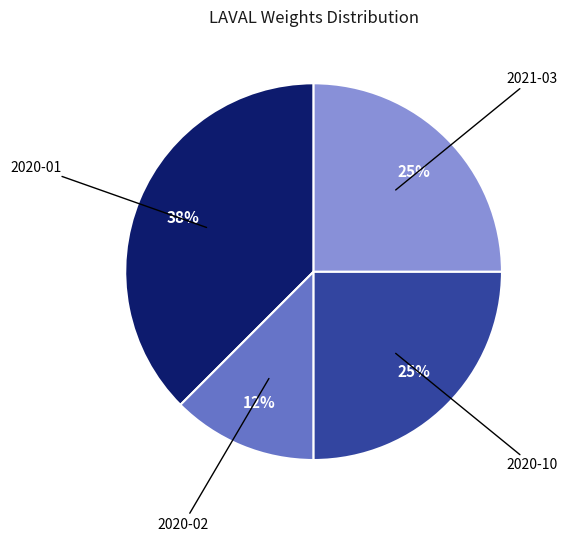

What is the smallest slice in the pie chart?

2020-02